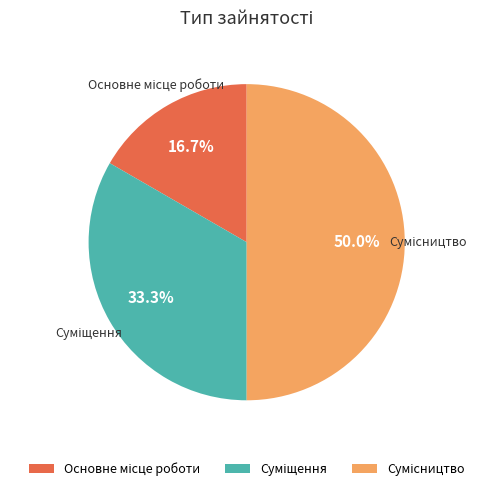

To the nearest percent, what is the difference between the largest and smallest slice percentages?

33%